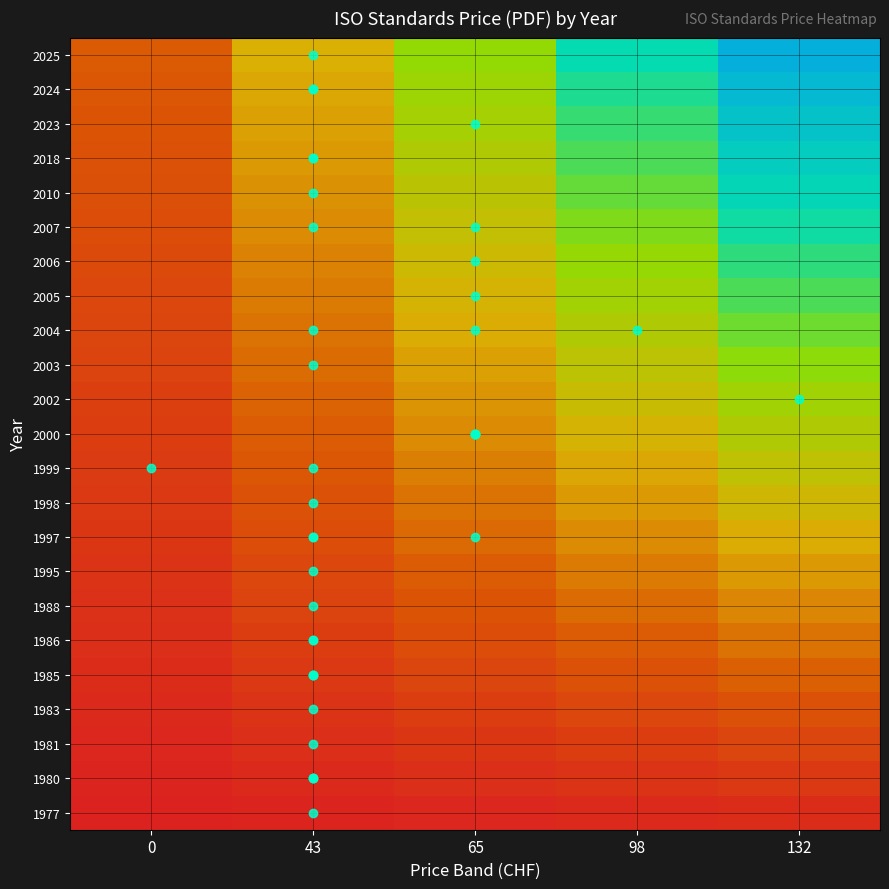

How many data points does each series have?

5